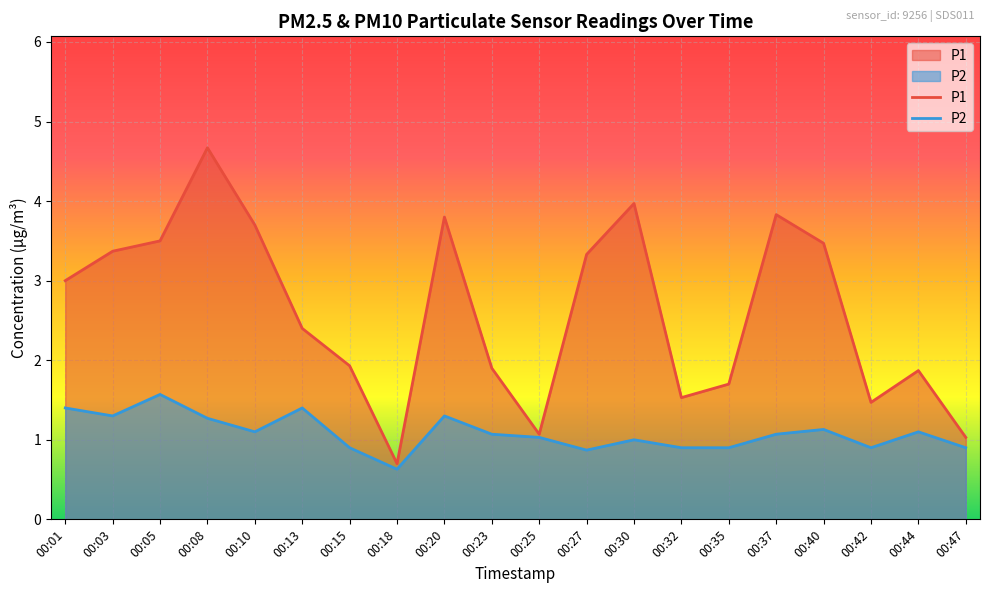

Rank the categories by P1 value from lowest to highest.

00:18, 00:47, 00:25, 00:42, 00:32, 00:35, 00:44, 00:23, 00:15, 00:13, 00:01, 00:27, 00:03, 00:40, 00:05, 00:10, 00:20, 00:37, 00:30, 00:08